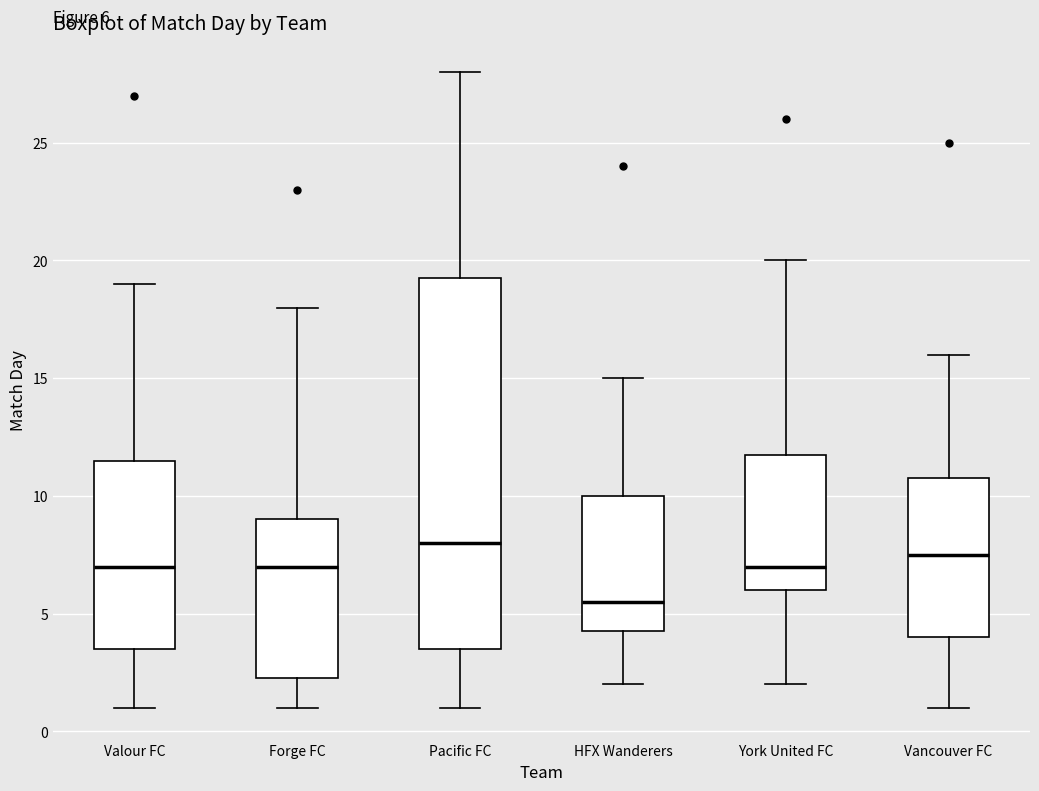

Which box's median line is the highest?

Pacific FC